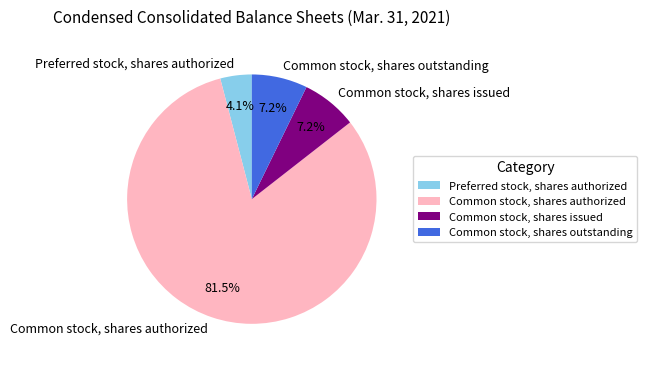

Approximately how many times larger is the value at Common stock, shares authorized compared to Common stock, shares issued?

11.3